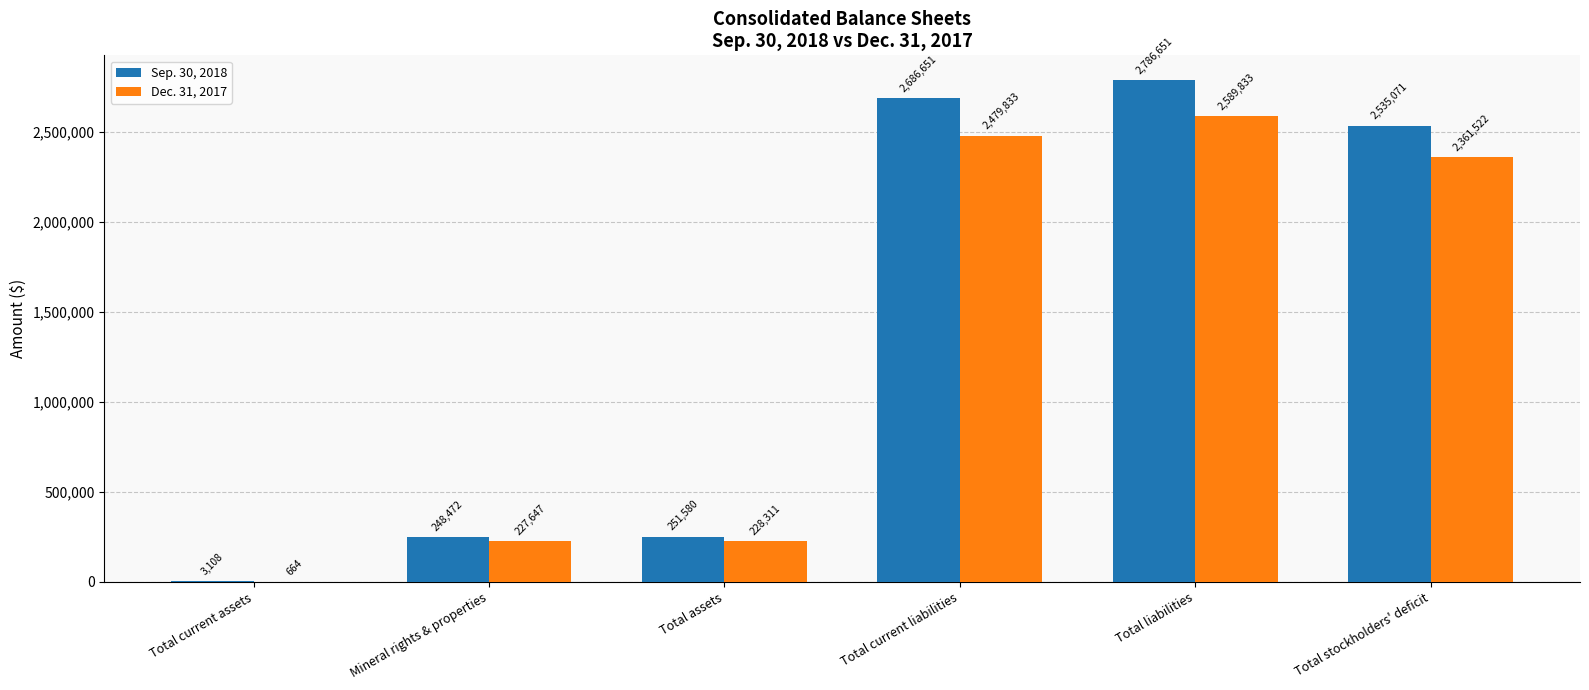

What value does the Sep. 30, 2018 series have at Total current liabilities?

2686651